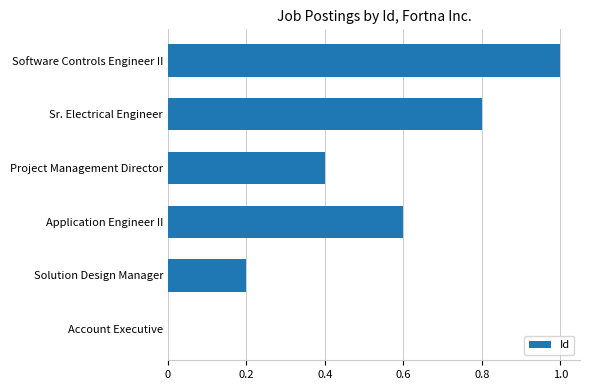

The chart shows a value of 0.1 at Solution Design Manager. True or false?

False